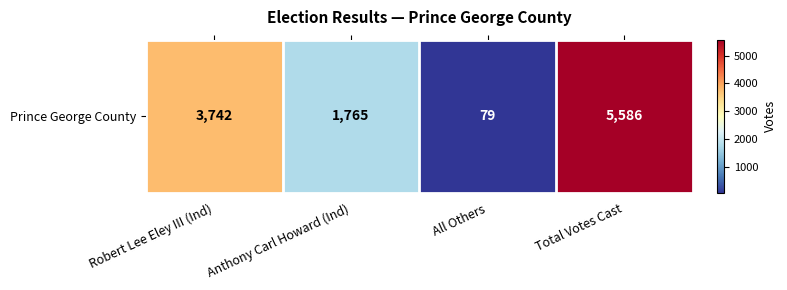

Which label corresponds to the smallest value in the chart?

All Others